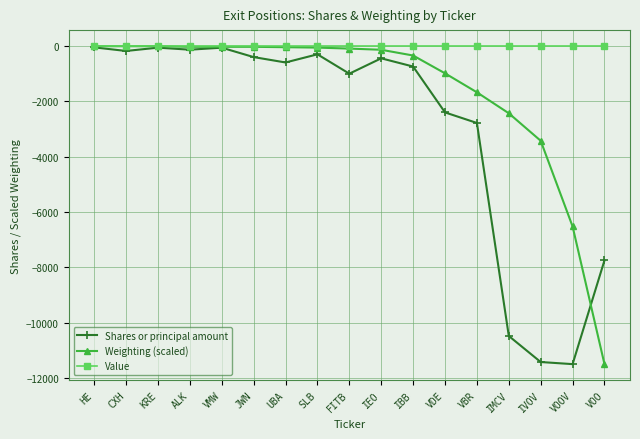

What is the total value across all series at UBA?

-637.9